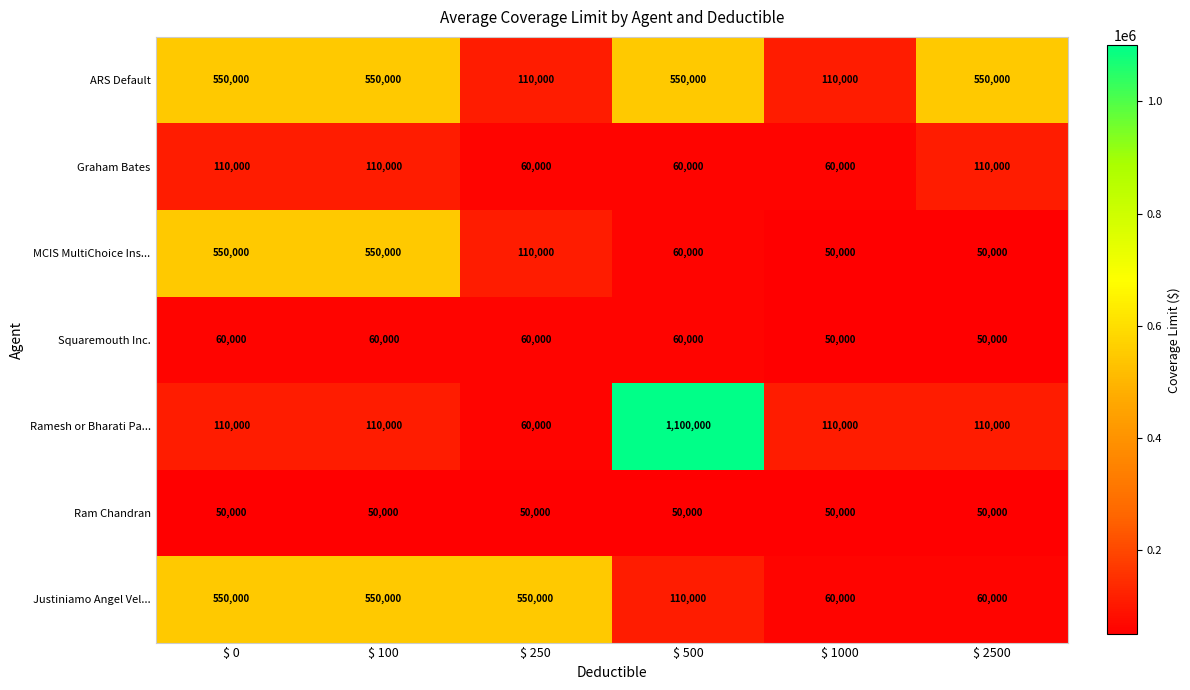

At how many categories does at least one series exceed 1019444?

1